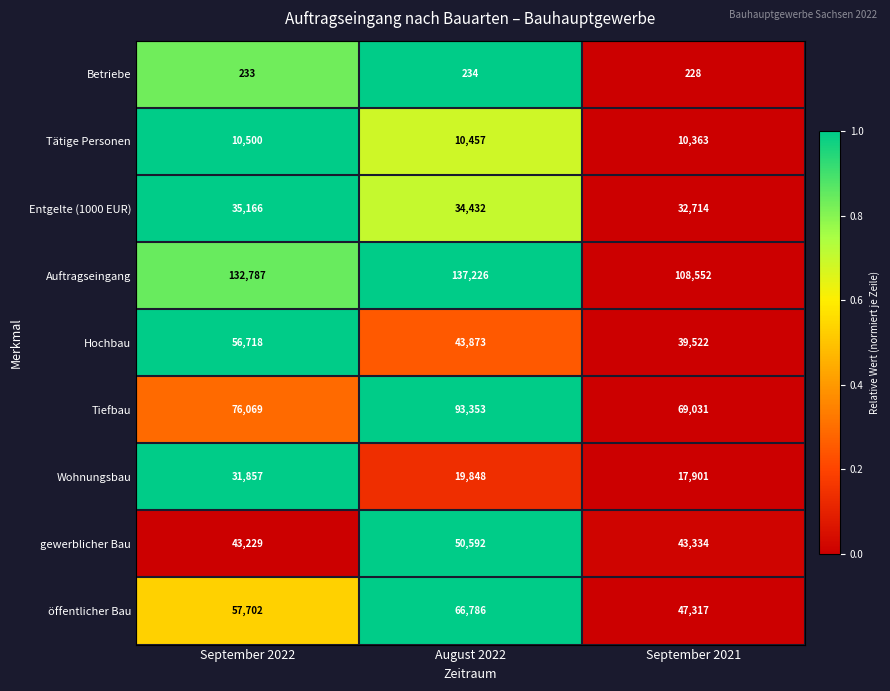

What is the sum of all Entgelte (1000 EUR) values?

102312